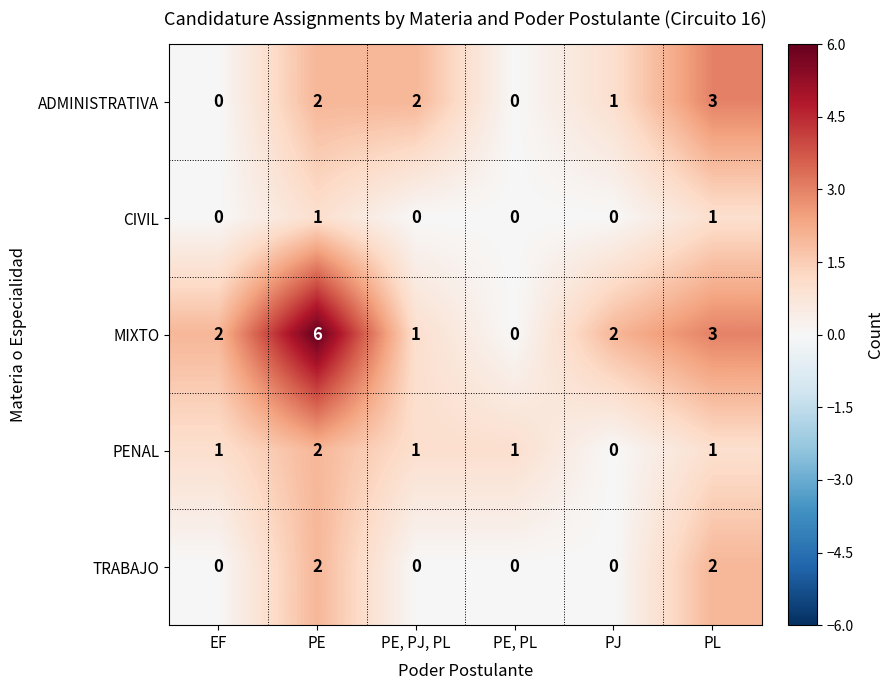

Which series changed the most between EF and PE, PL?

MIXTO